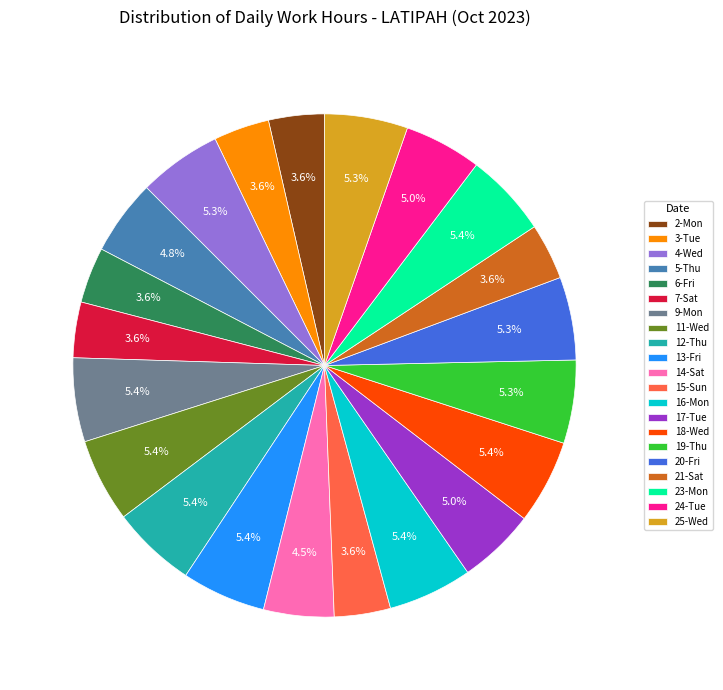

Which has a higher value, 6-Fri or 16-Mon?

16-Mon